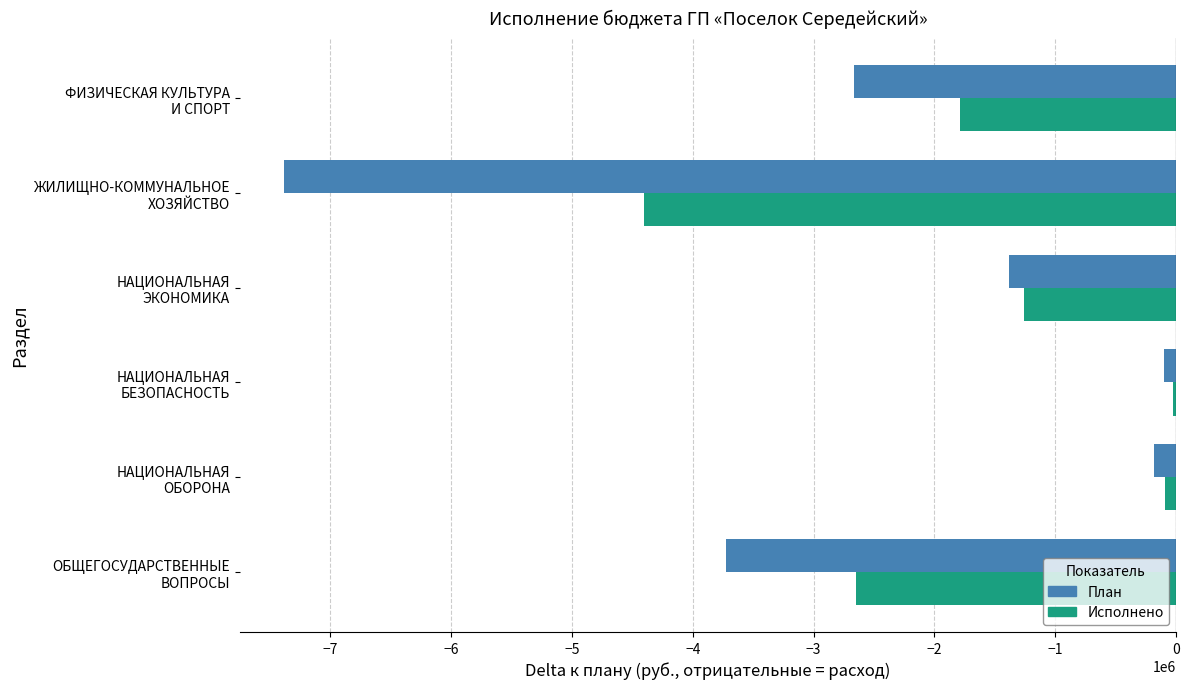

What is the sum of all План values?

-15429024.7